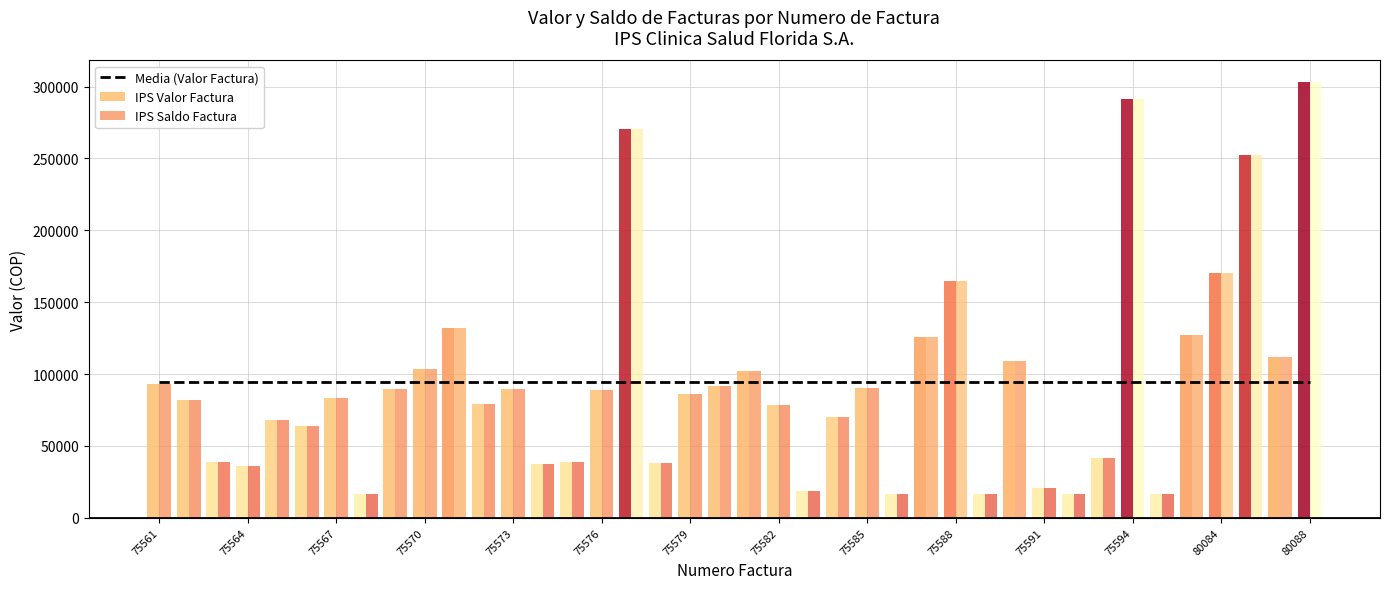

What is the difference between the maximum and minimum values in the IPS Saldo Factura series?

286082.0